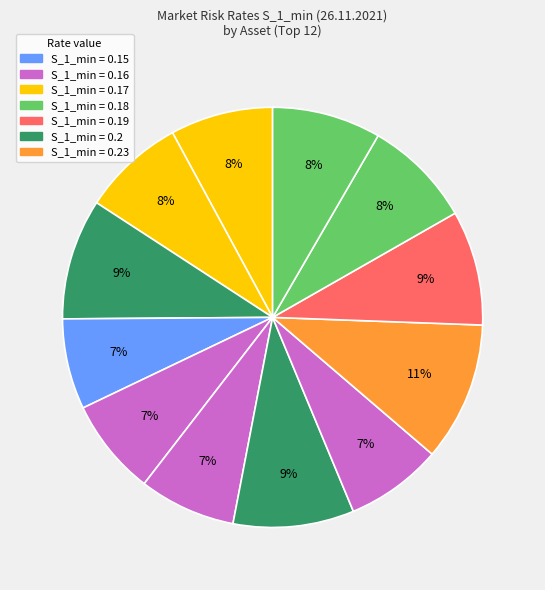

To the nearest percent, what is the average slice percentage?

8%